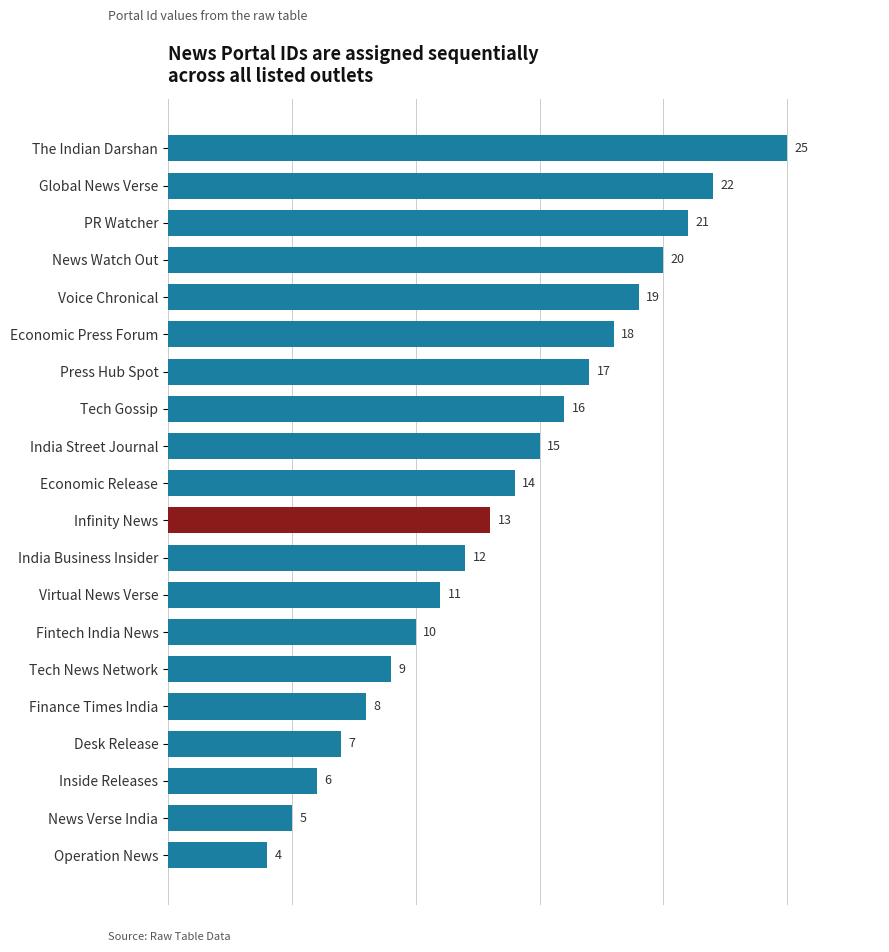

How many bars are there in total?

20